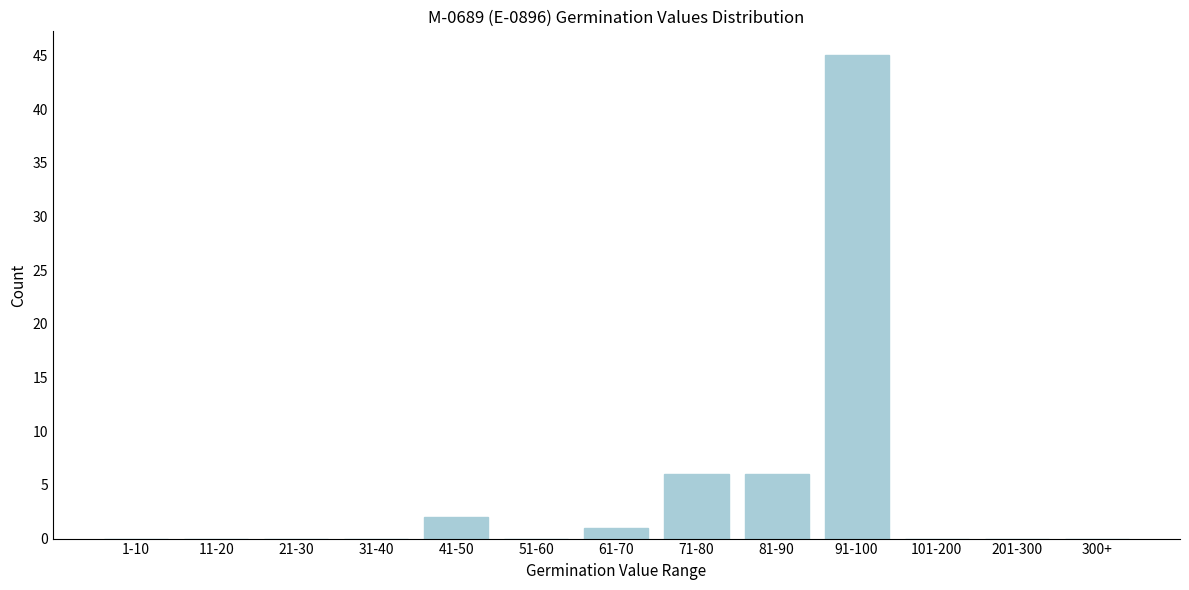

Reading left to right, transcribe all the data shown in this chart.

1-10=0	11-20=0	21-30=0	31-40=0	41-50=2	51-60=0	61-70=1	71-80=6	81-90=6	91-100=45	101-200=0	201-300=0	300+=0